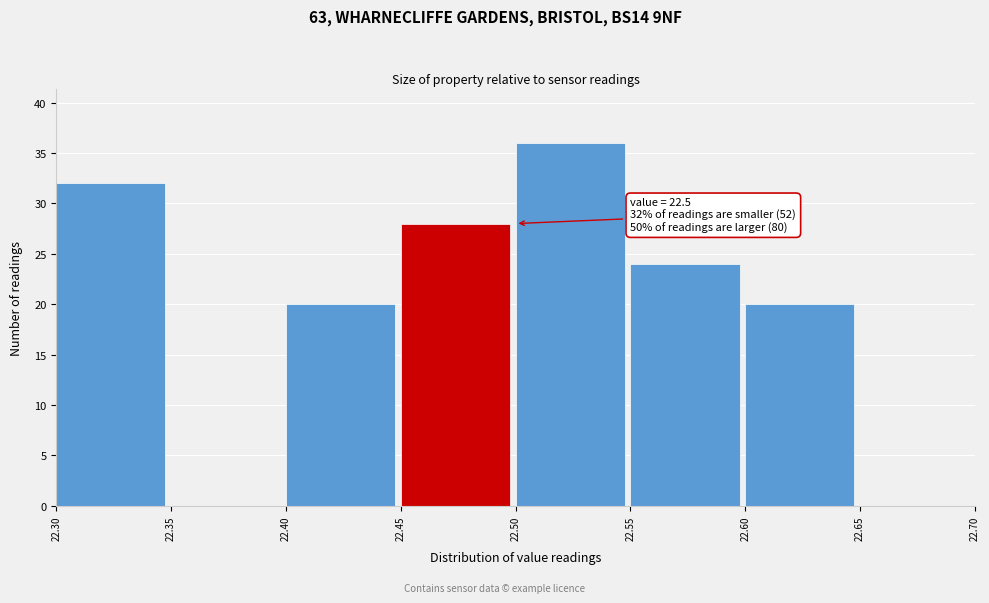

Over which range of the x-axis is the bar tallest?

22.50 to 22.55